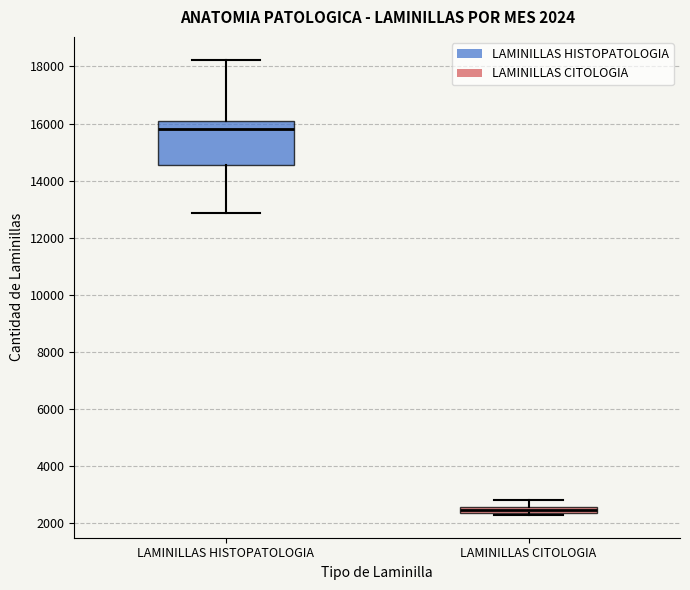

Which box's median line is the highest?

LAMINILLAS HISTOPATOLOGIA